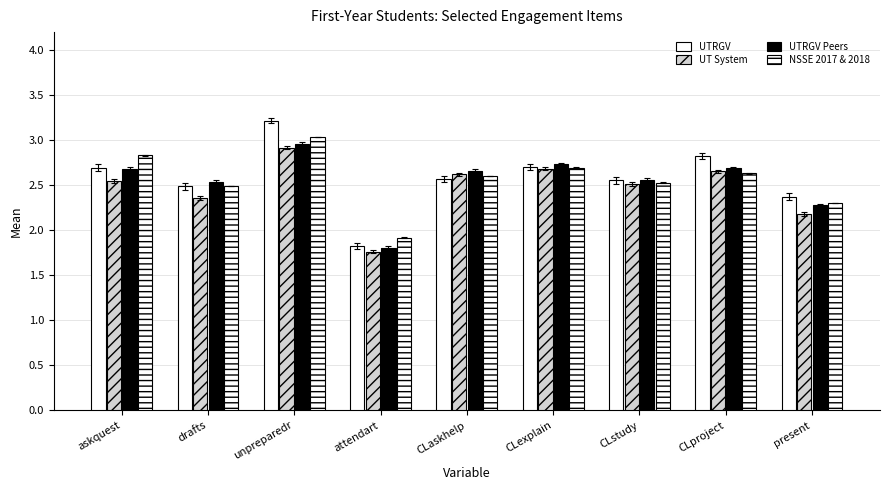

Reading right to left, transcribe all the data shown in this chart.

UTRGV: 2.4	2.8	2.6	2.7	2.6	1.8	3.2	2.5	2.7
UT System: 2.2	2.7	2.5	2.7	2.6	1.8	2.9	2.4	2.5
UTRGV Peers: 2.3	2.7	2.6	2.7	2.7	1.8	3.0	2.5	2.7
NSSE 2017 & 2018: 2.3	2.6	2.5	2.7	2.6	1.9	3.0	2.5	2.8